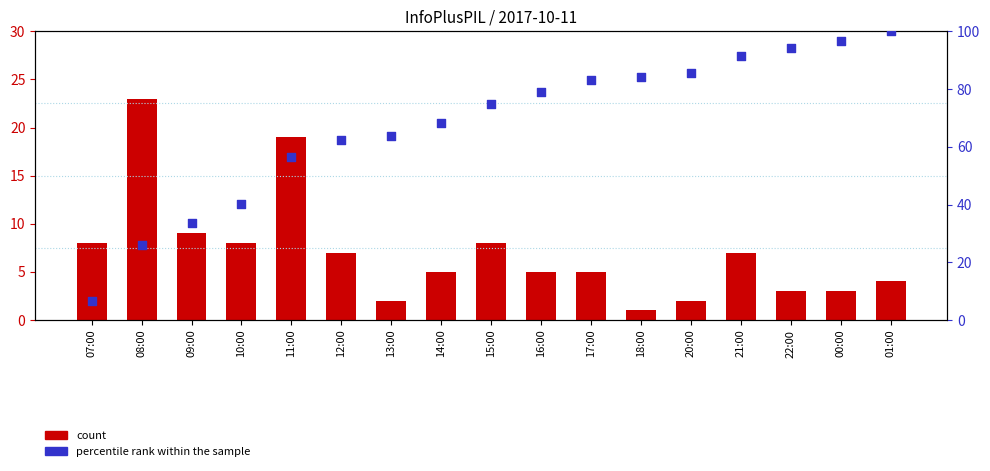

What are all the series names shown in the legend?

count, percentile rank within the sample